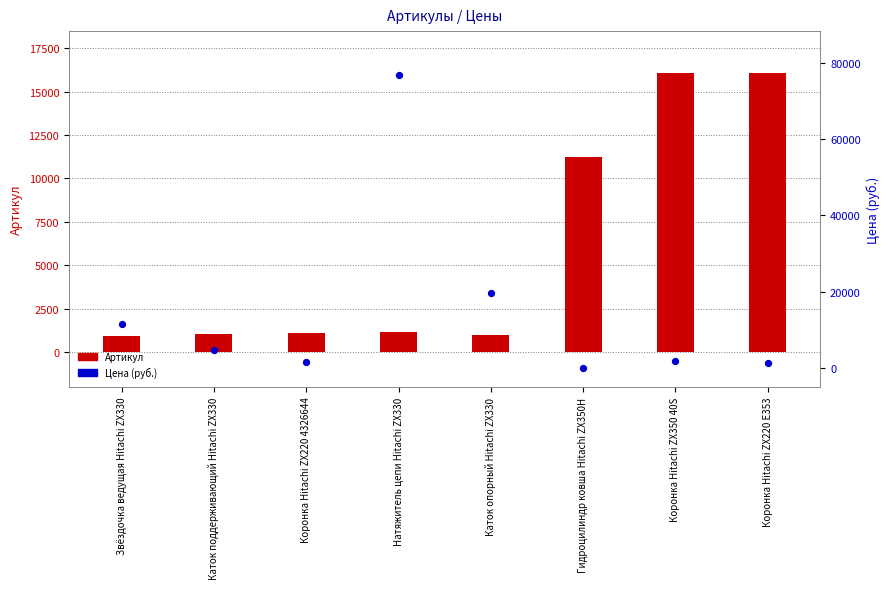

Which series has the largest Y range (max minus min)?

Цена (руб.)